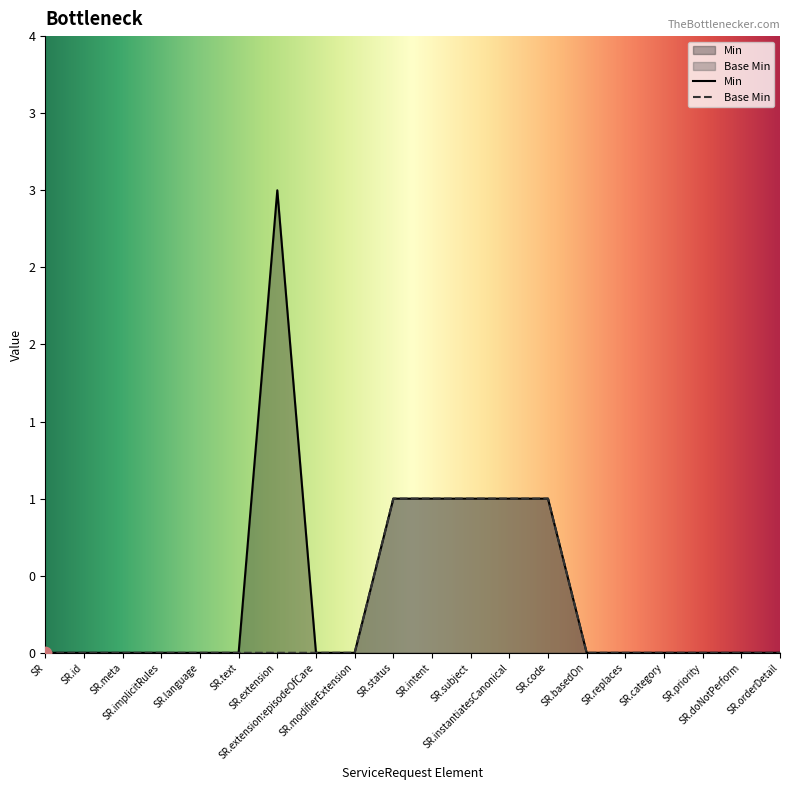

At how many categories does at least one series exceed 1?

1